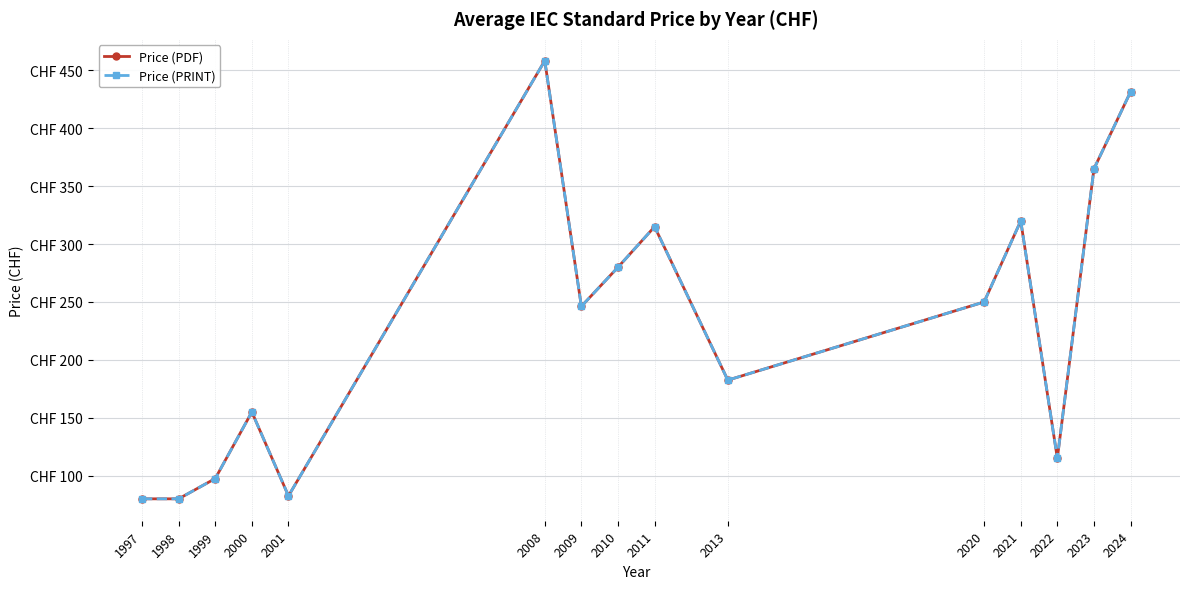

Is this an area chart (filled region under the line)?

No